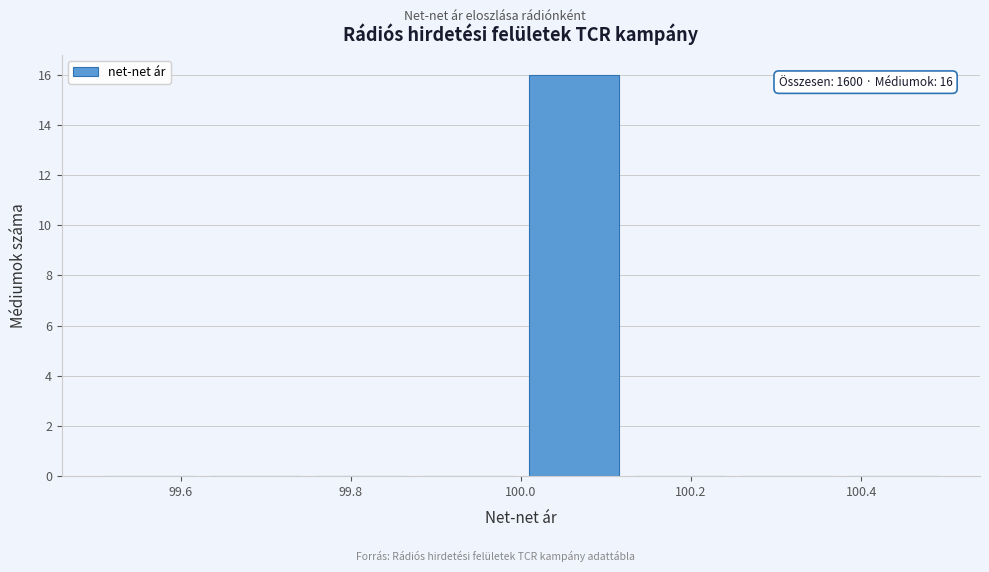

Over which range of the x-axis is the bar tallest?

100.000 to 100.125